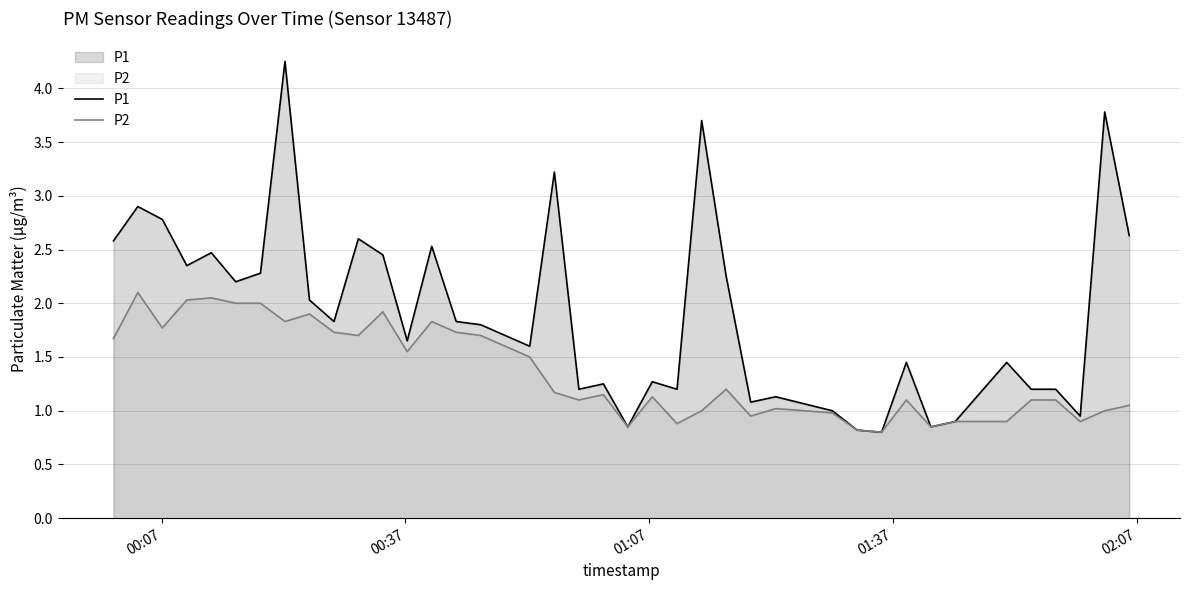

Which series has the widest spread of values?

P1